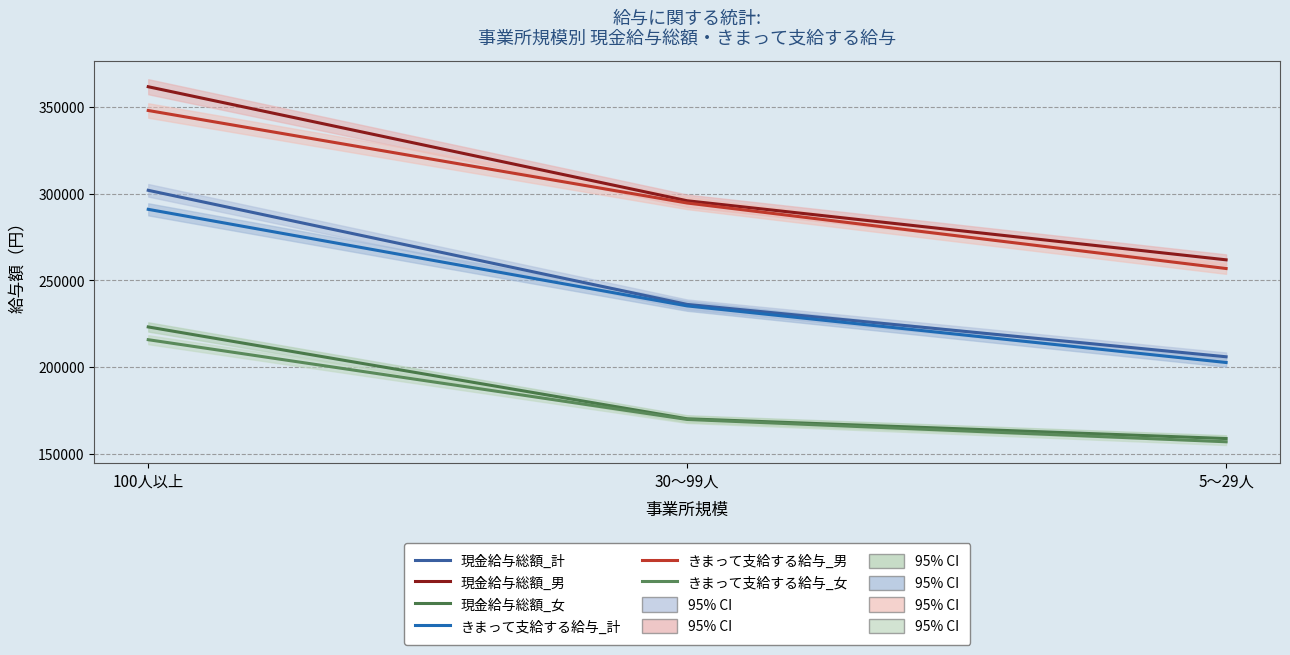

Which category has the highest value across all series?

100人以上